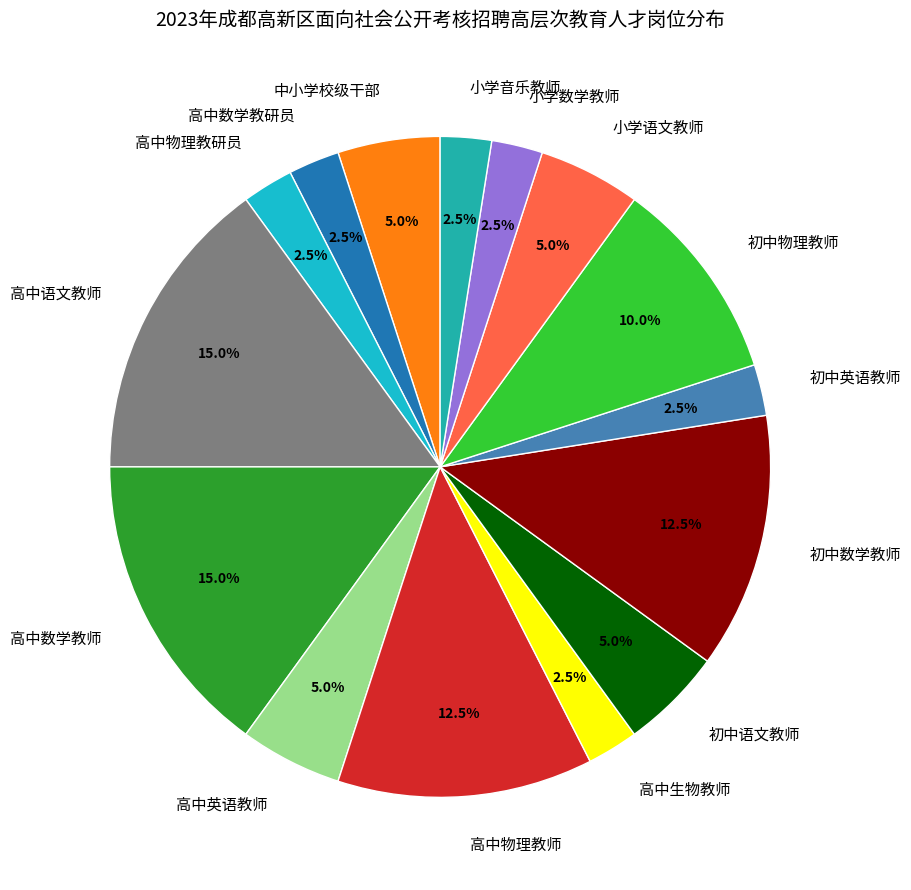

What is the ratio of the value at 初中语文教师 to the value at 初中英语教师?

2.0